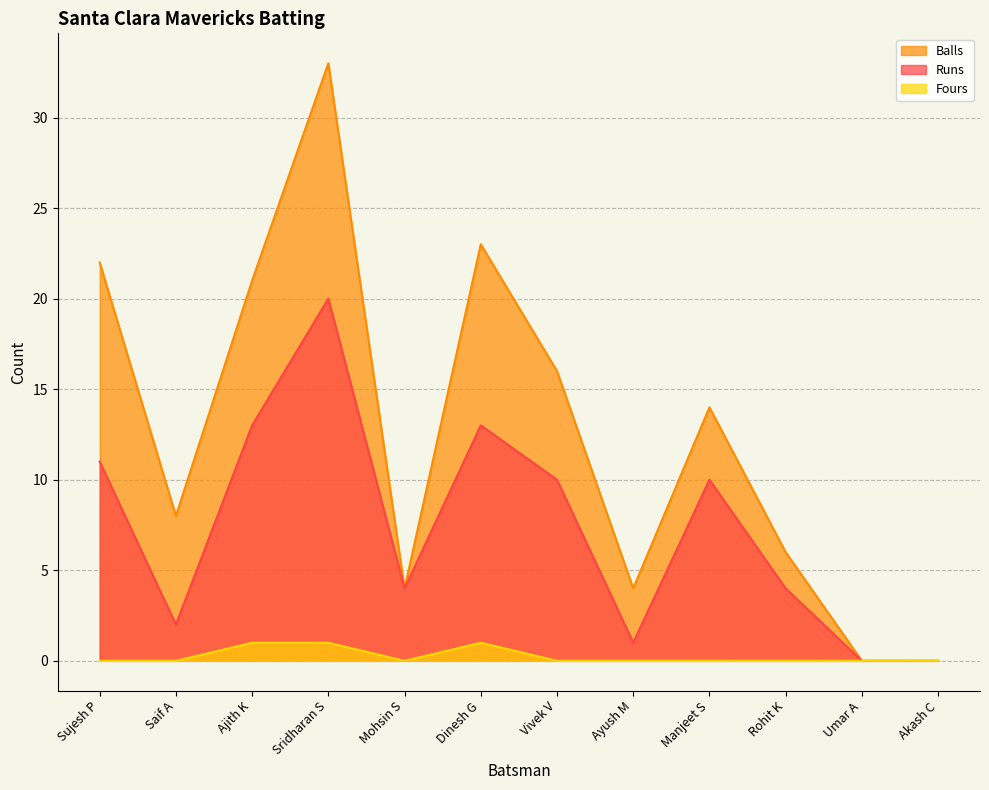

The Runs series shows 18 at Vivek V. True or false?

False